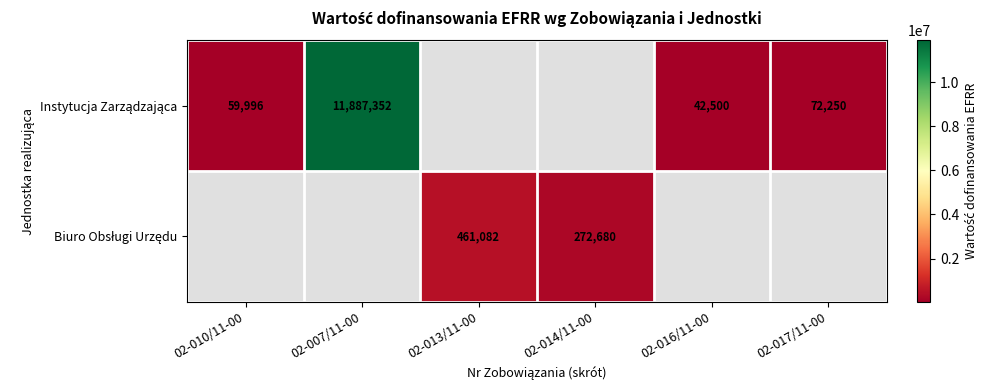

How many positive values does the Biuro Obsługi Urzędu series have?

2